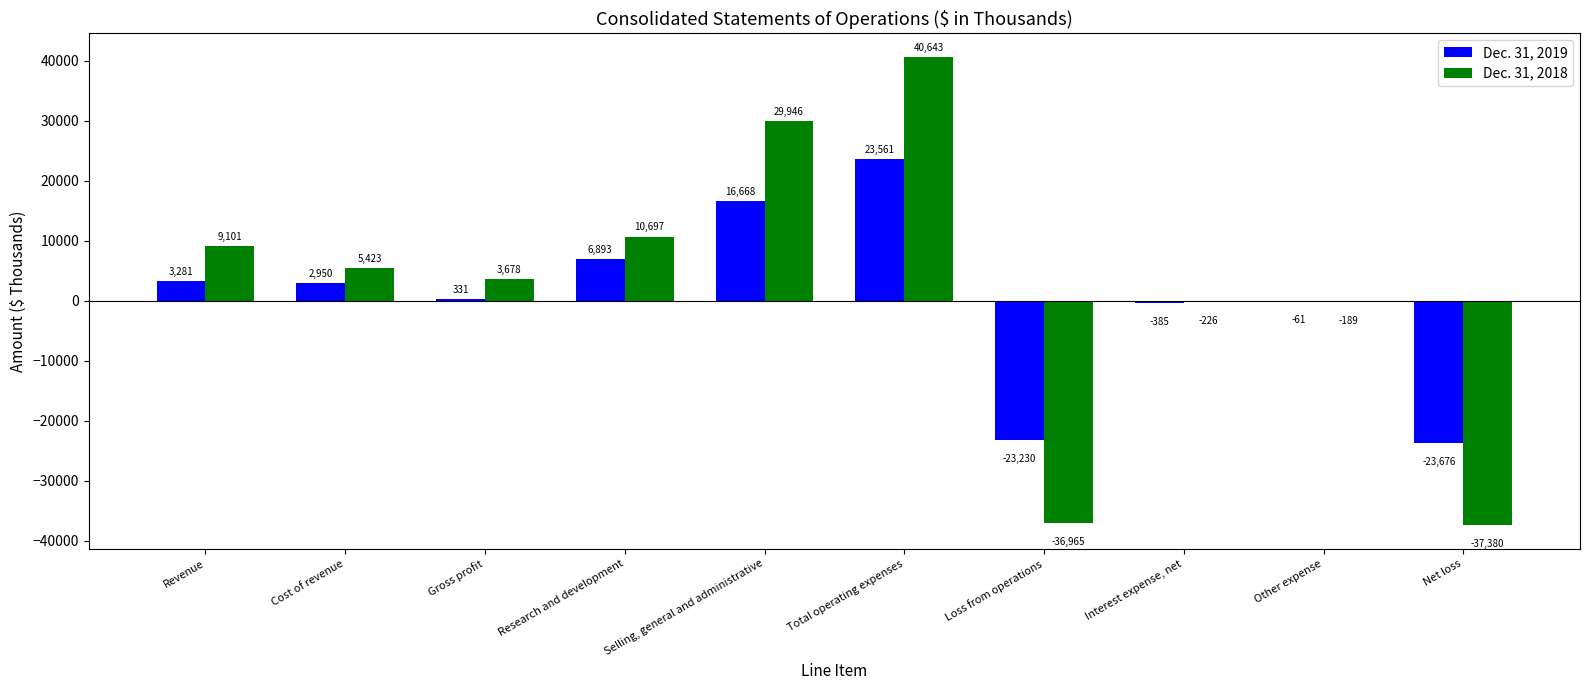

What is the sum of all Dec. 31, 2019 values?

6332